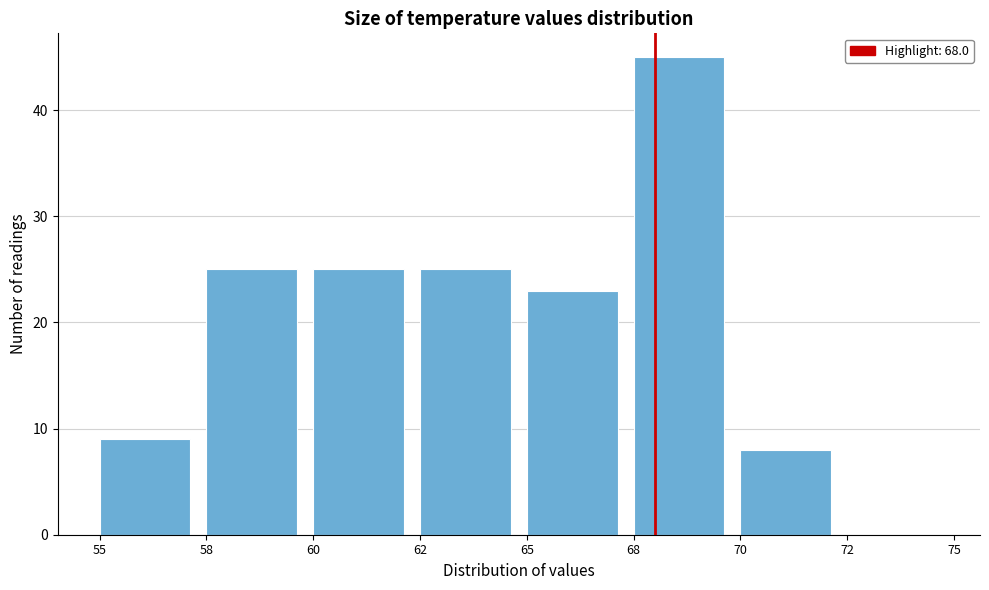

Reading right to left, transcribe all the data shown in this chart.

72=0	70=8	68=45	65=23	62=25	60=25	58=25	55=9